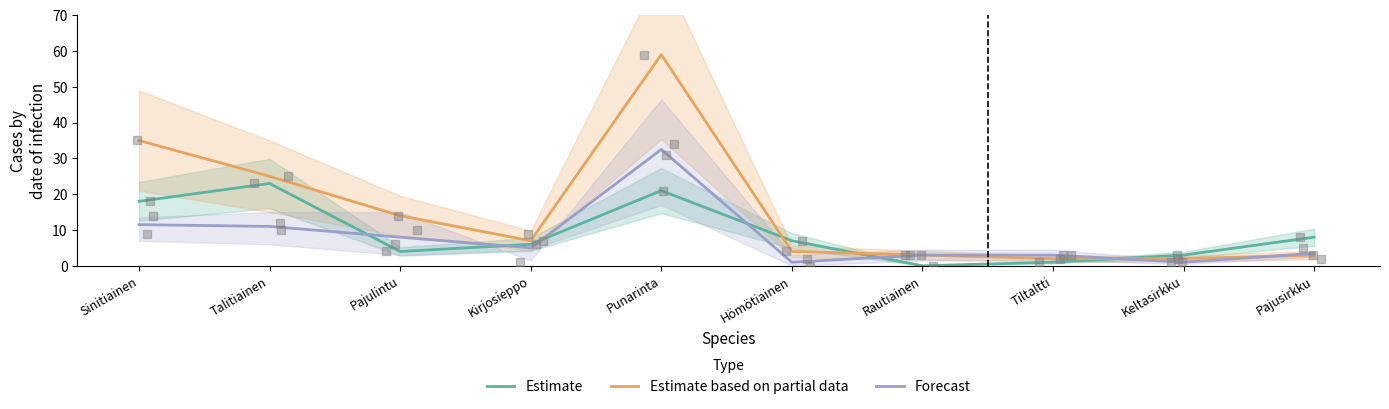

Which series contains the lowest Y value?

Estimate